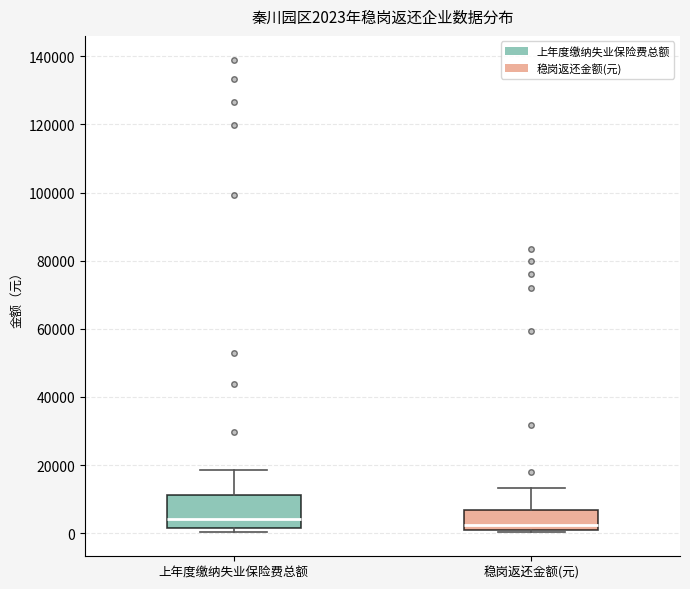

Comparing the boxes themselves (not the whiskers), which one is the tallest?

上年度缴纳失业保险费总额